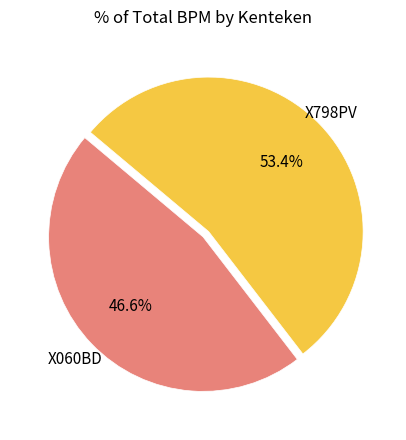

To the nearest percent, what is the difference between the largest and smallest slice percentages?

7%